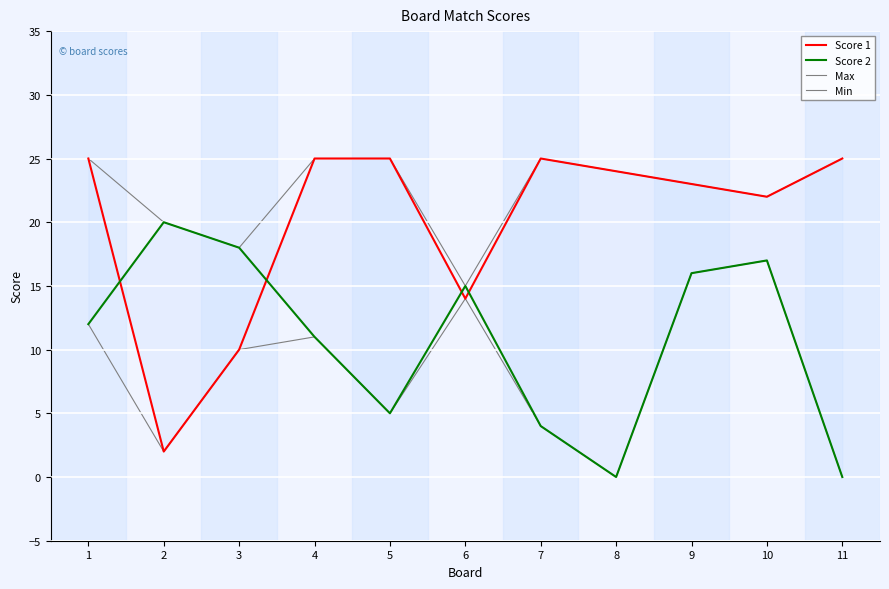

Does the chart display data point markers on the line(s)?

No